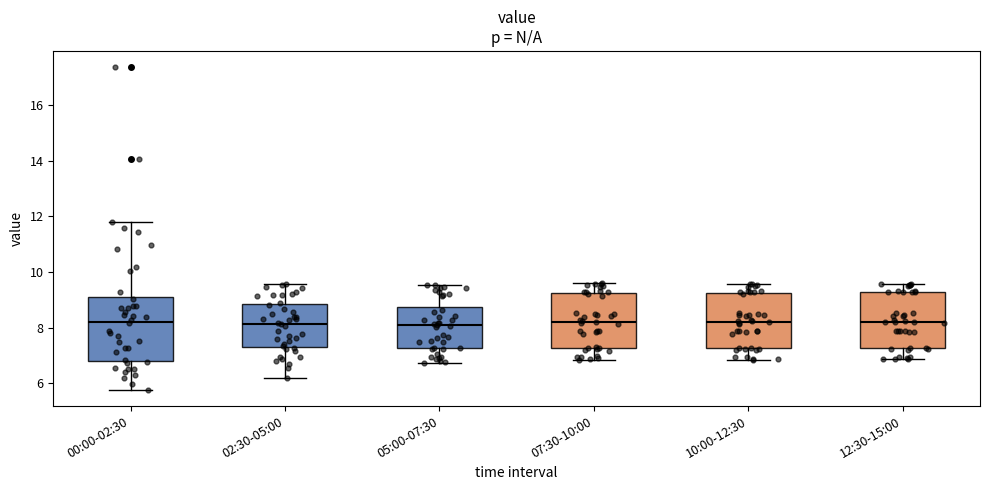

Reading left to right, read every box against the y-axis: the position of its median line, the range the box covers, and the ends of its whiskers. The values are not printed on the chart, so give them approximately, as read against the axis.

00:00-02:30: median 8.2, box 6.8 to 9.0, whiskers 5.8 to 11.8
02:30-05:00: median 8.2, box 7.4 to 8.8, whiskers 6.2 to 9.6
05:00-07:30: median 8.0, box 7.2 to 8.8, whiskers 6.8 to 9.6
07:30-10:00: median 8.2, box 7.2 to 9.2, whiskers 6.8 to 9.6
10:00-12:30: median 8.2, box 7.2 to 9.2, whiskers 6.8 to 9.6
12:30-15:00: median 8.2, box 7.2 to 9.2, whiskers 6.8 to 9.6